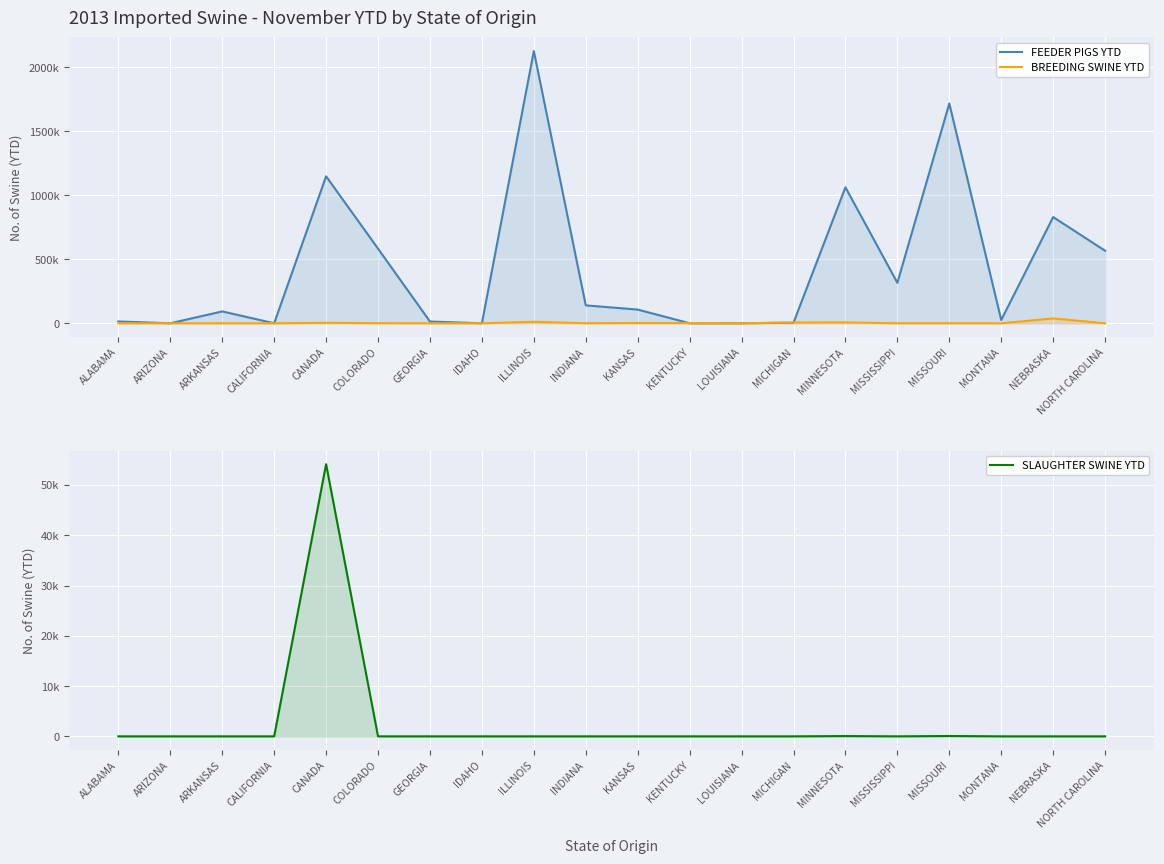

Between COLORADO and MONTANA, which is larger?

COLORADO